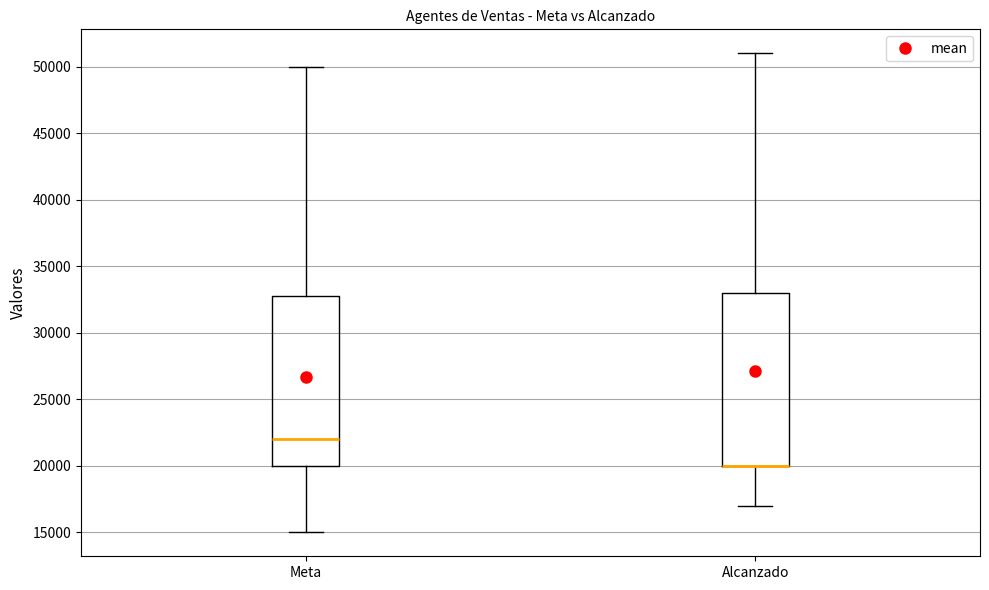

Where does the median line of the box for Meta sit on the y-axis? The values are not printed on the chart, so give them approximately, as read against the axis.

22000